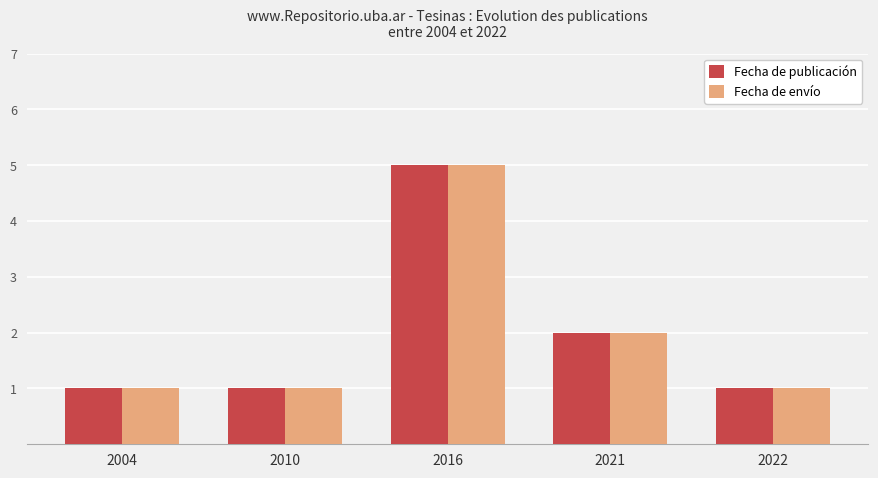

Count the Fecha de envío values in the range 1 to 2.

4